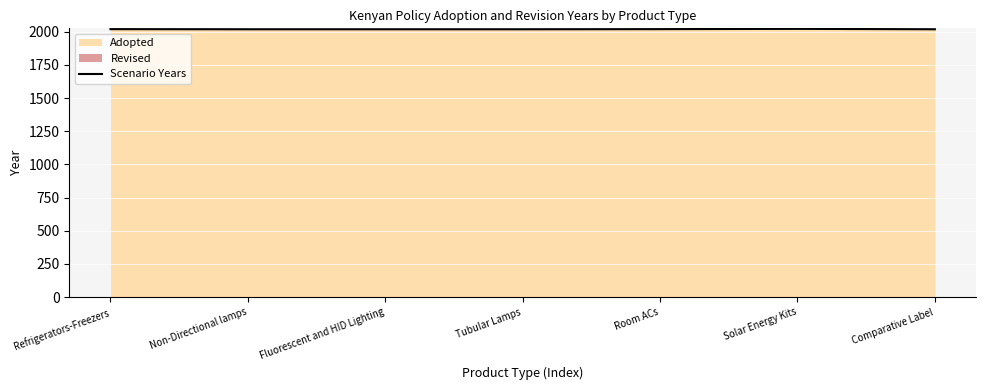

What value does the data have at Tubular Lamps?

2018